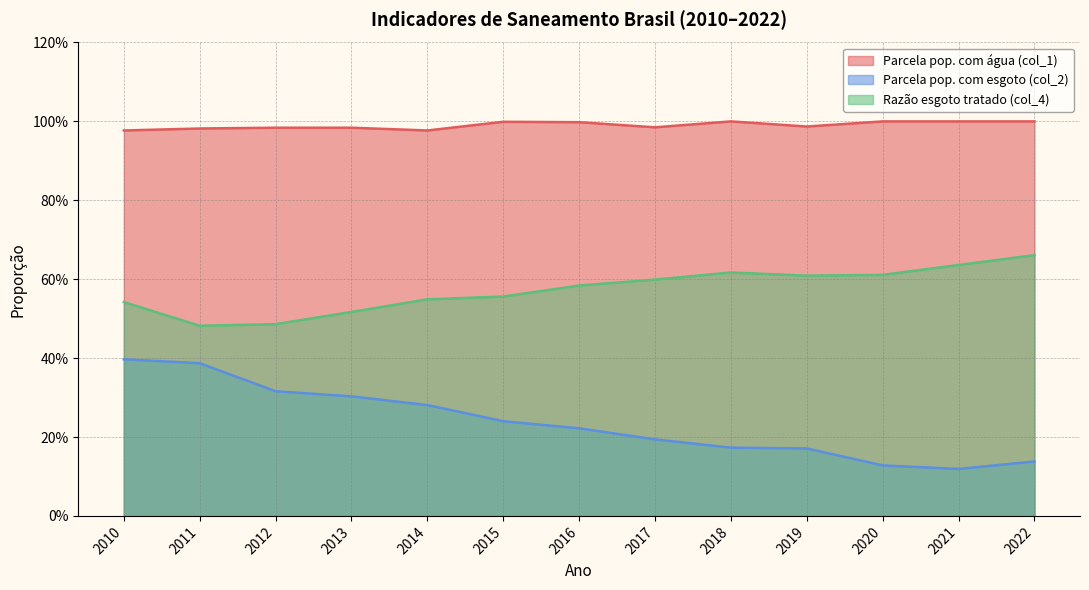

In Razão esgoto tratado (col_4), how many points are higher than both neighbors (excluding endpoints)?

1